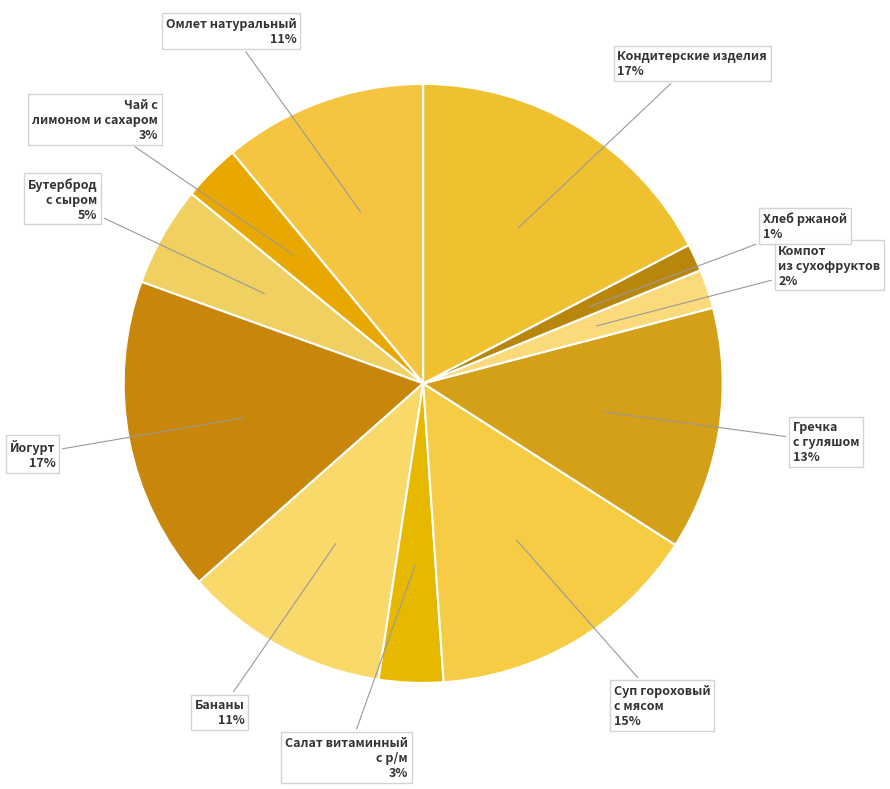

Count the number of slices in the pie.

11